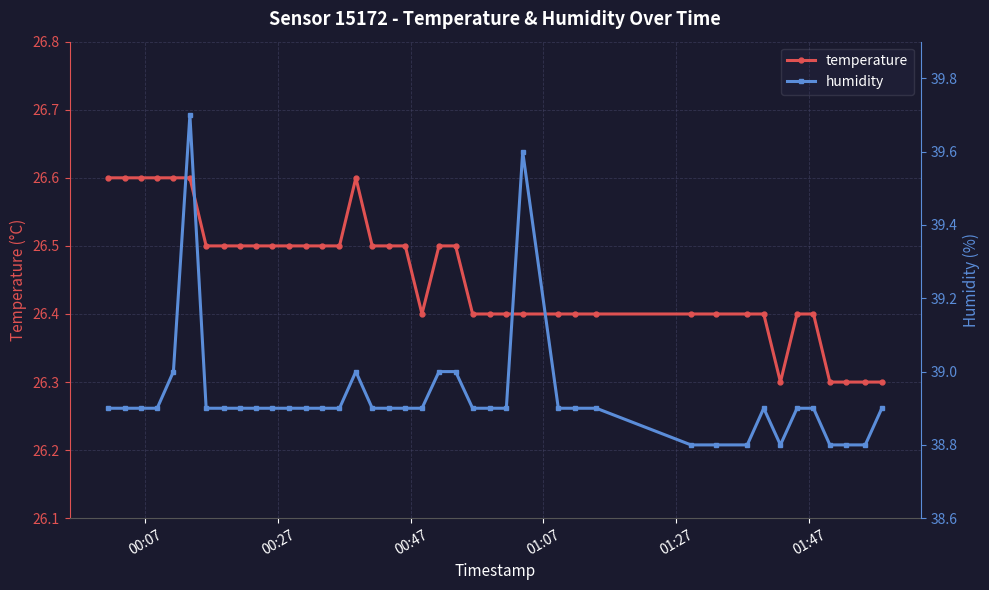

True or false: humidity and temperature intersect in this chart.

False